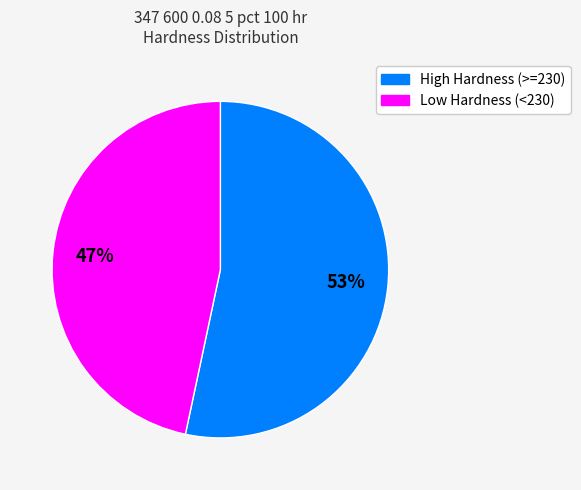

What is the majority slice?

High Hardness (>=230)